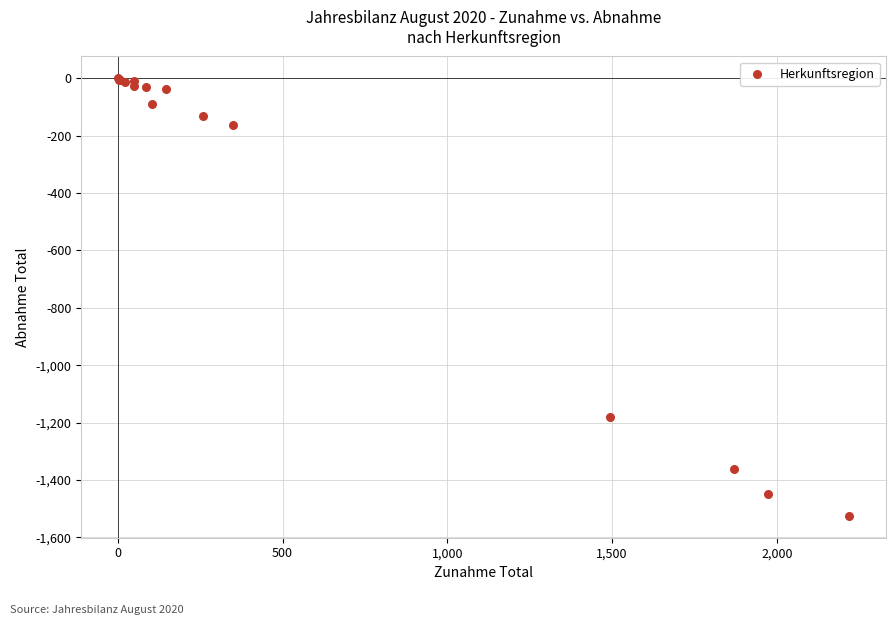

What Y value in the scatter plot is closest to -762?

-1180